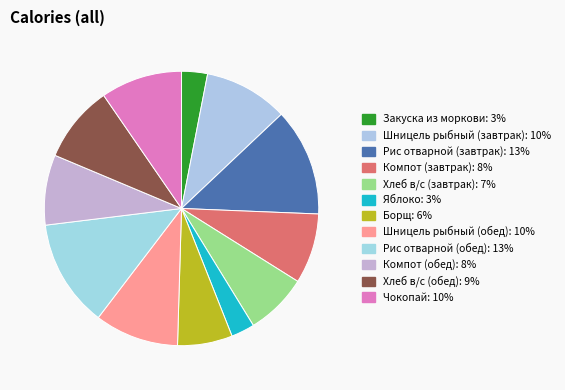

Does any single category account for the majority?

No